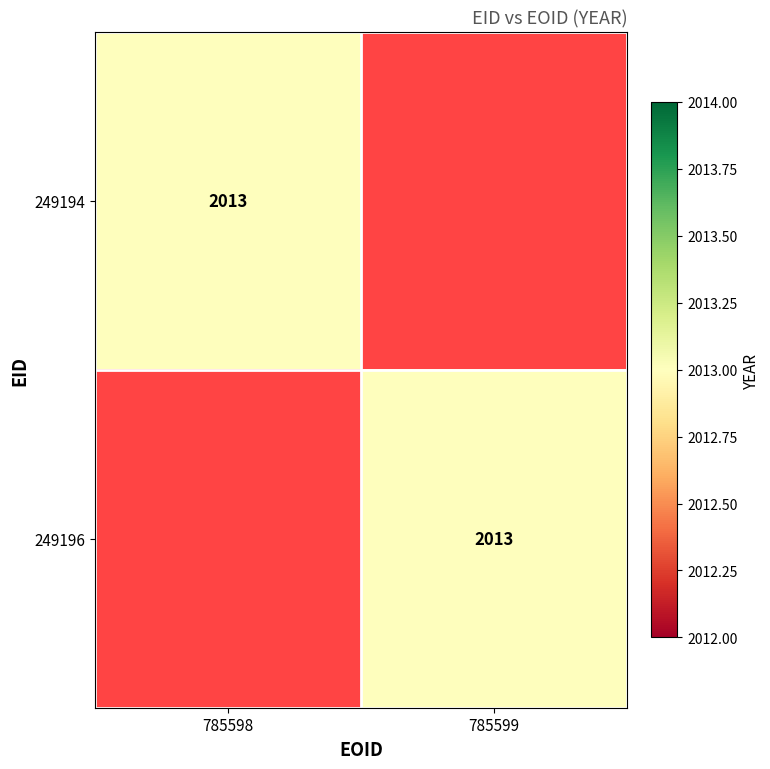

The 249196 series shows 823 at 785599. True or false?

False